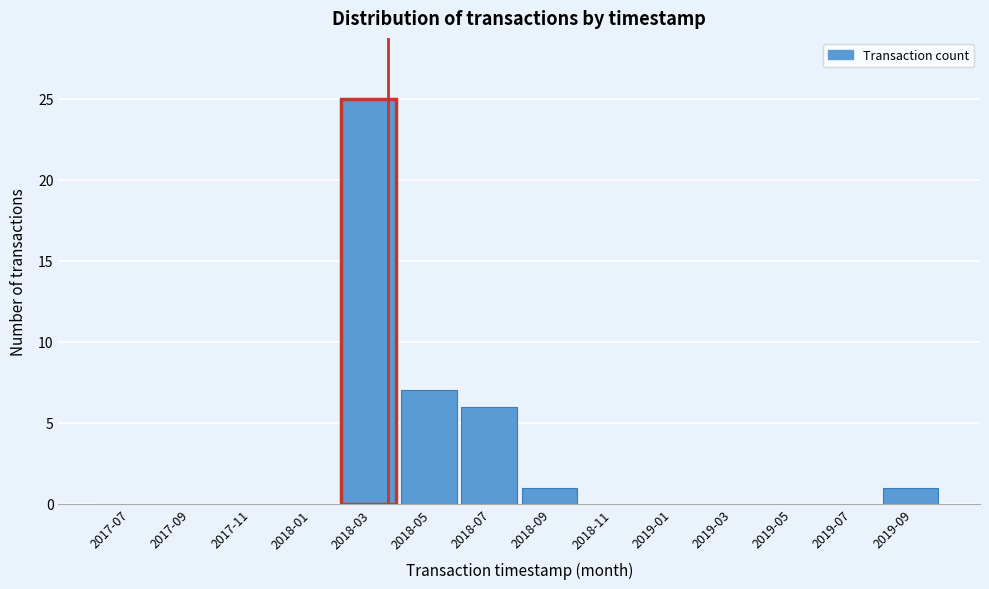

Reading left to right, list all the values displayed in this chart.

2017-07=0	2017-09=0	2017-11=0	2018-01=0	2018-03=25	2018-05=7	2018-07=6	2018-09=1	2018-11=0	2019-01=0	2019-03=0	2019-05=0	2019-07=0	2019-09=1